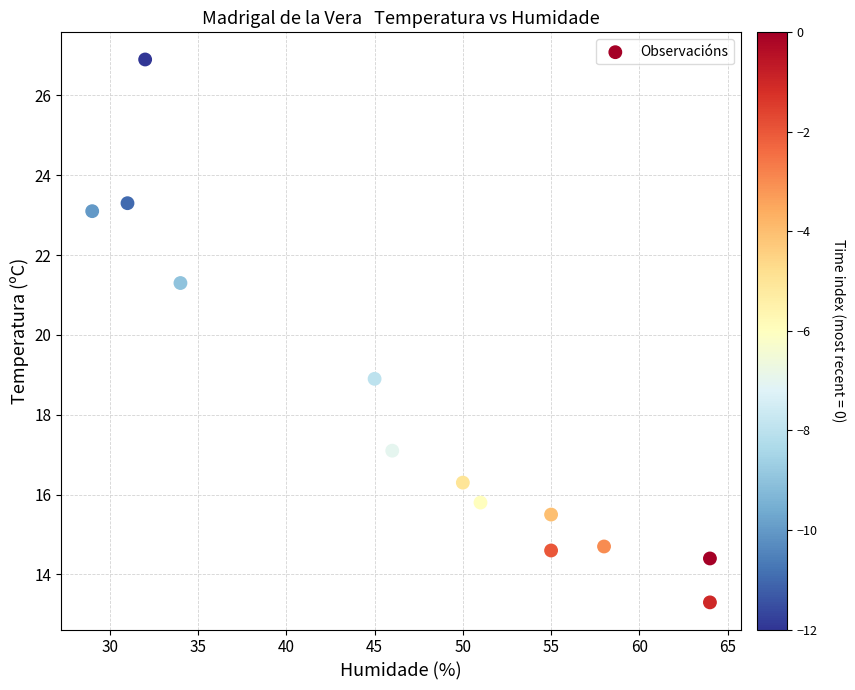

What is the range of X values (max minus min)?

35.0